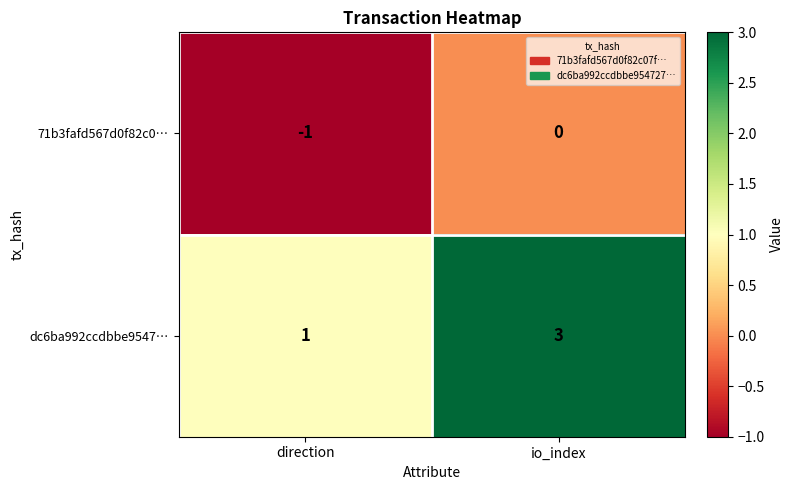

Between direction and io_index, which series saw the biggest shift?

dc6ba992ccdbbe9547…